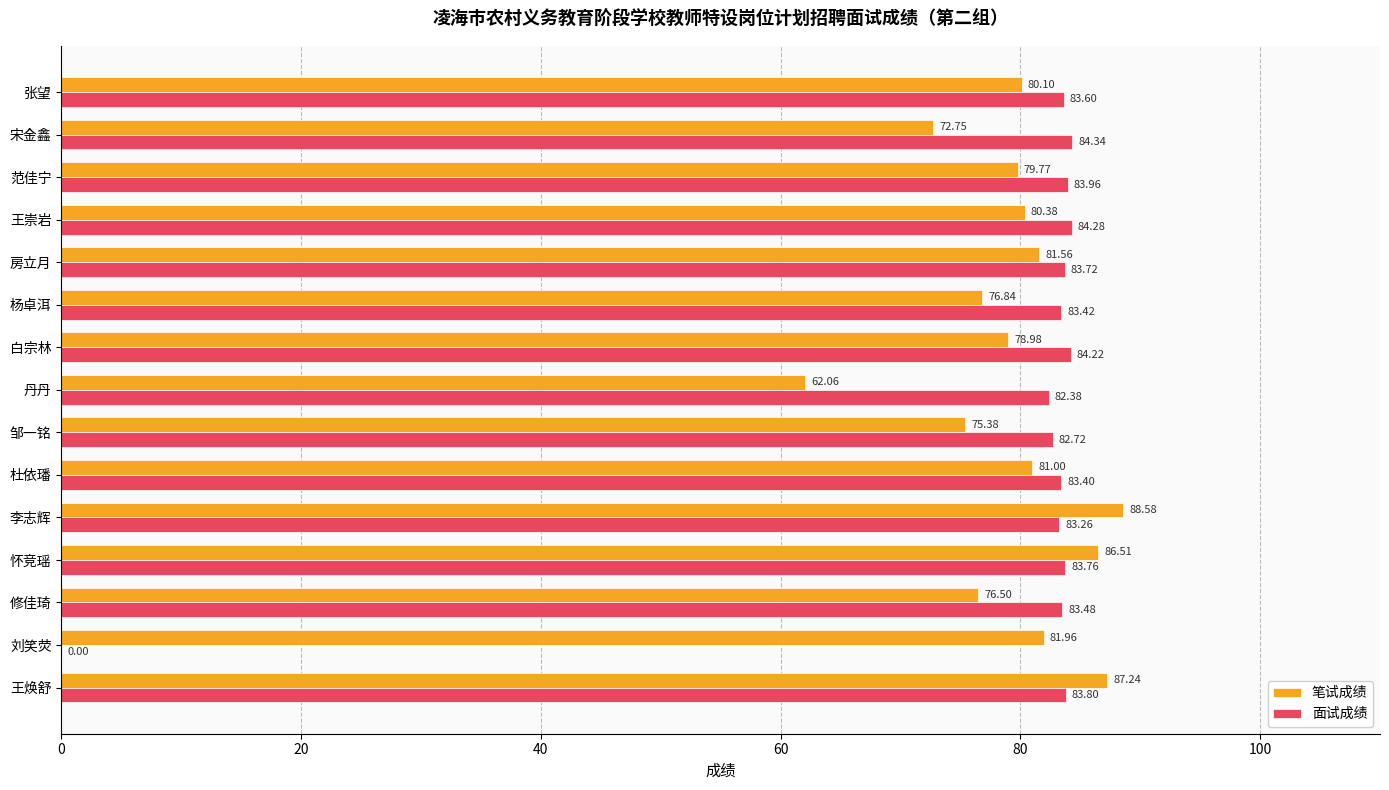

Between 王焕舒 and 怀竞瑶, which series saw the biggest shift?

笔试成绩